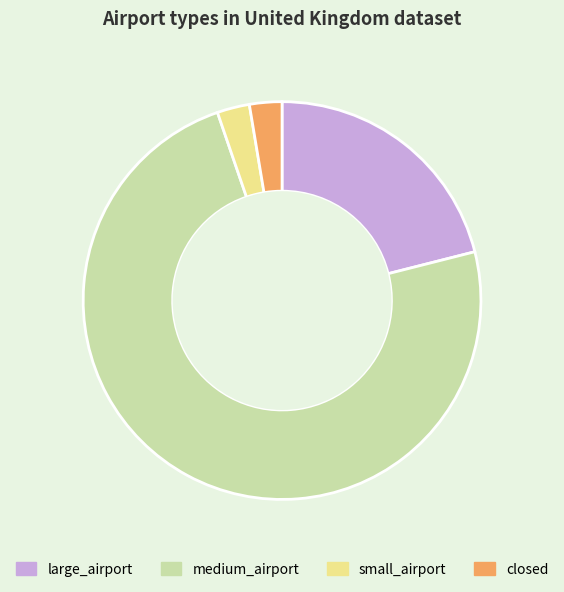

What is the ratio of the value at large_airport to the value at medium_airport?

0.3